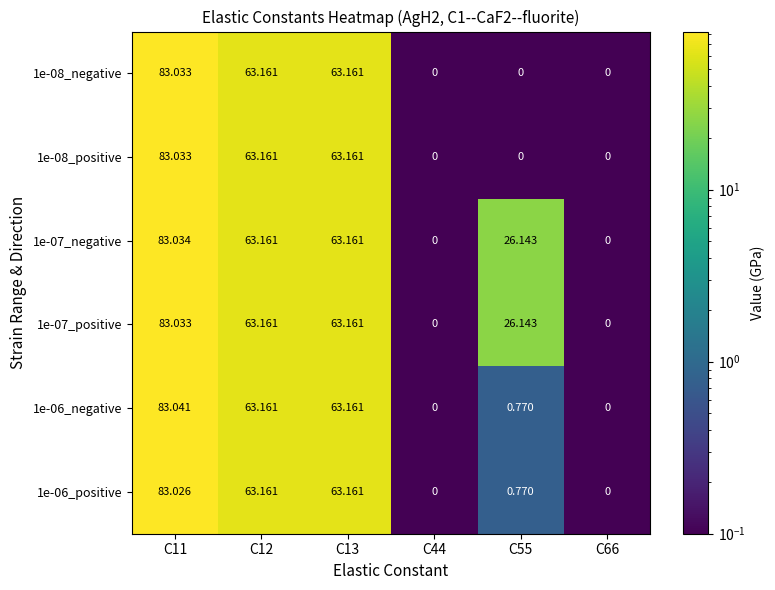

Is the value of 1e-06_positive at C66 greater than the value of 1e-07_positive at C11?

No